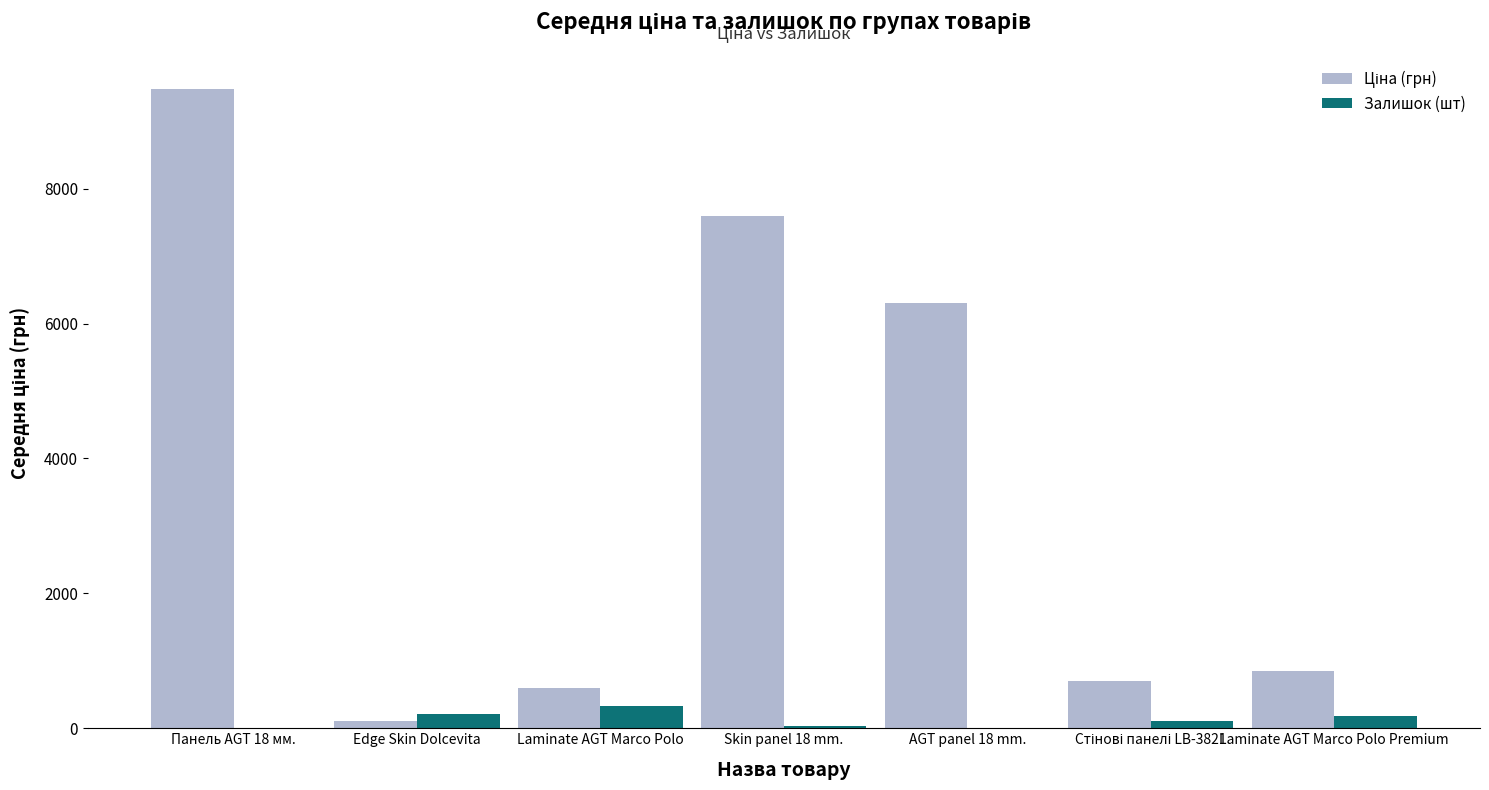

At which category is the sum across all series the highest?

Панель AGT 18 мм.